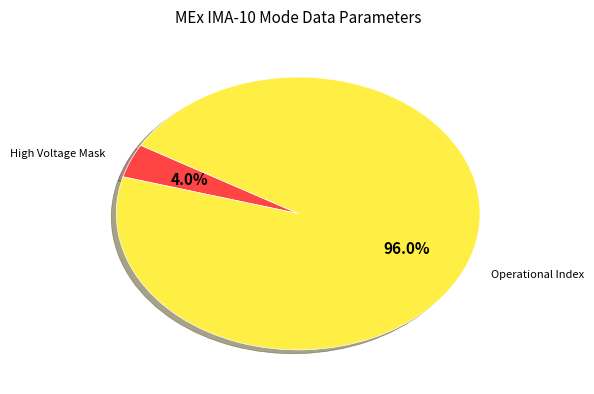

Count the number of slices in the pie.

2